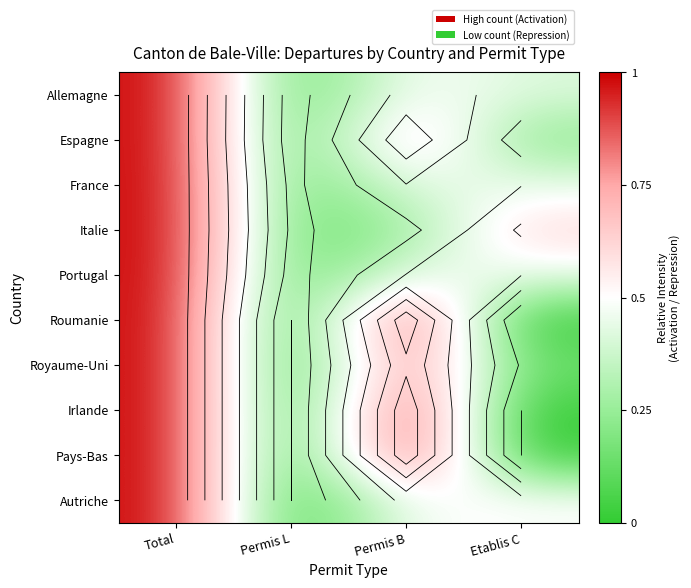

Rank the series by their maximum value, from lowest to highest.

Allemagne, Espagne, France, Italie, Portugal, Roumanie, Royaume-Uni, Irlande, Pays-Bas, Autriche